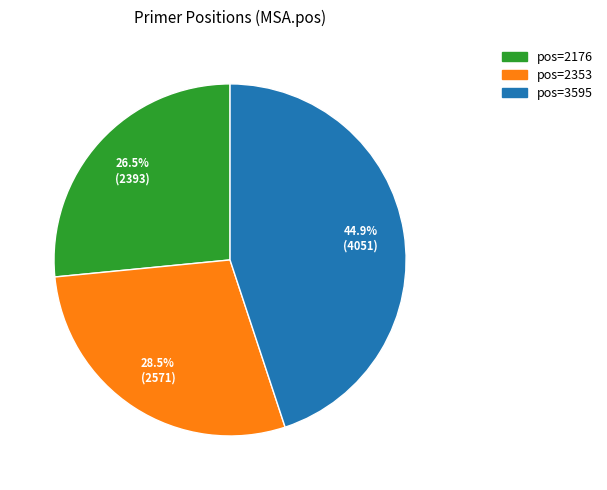

Is there a majority slice in this chart?

No